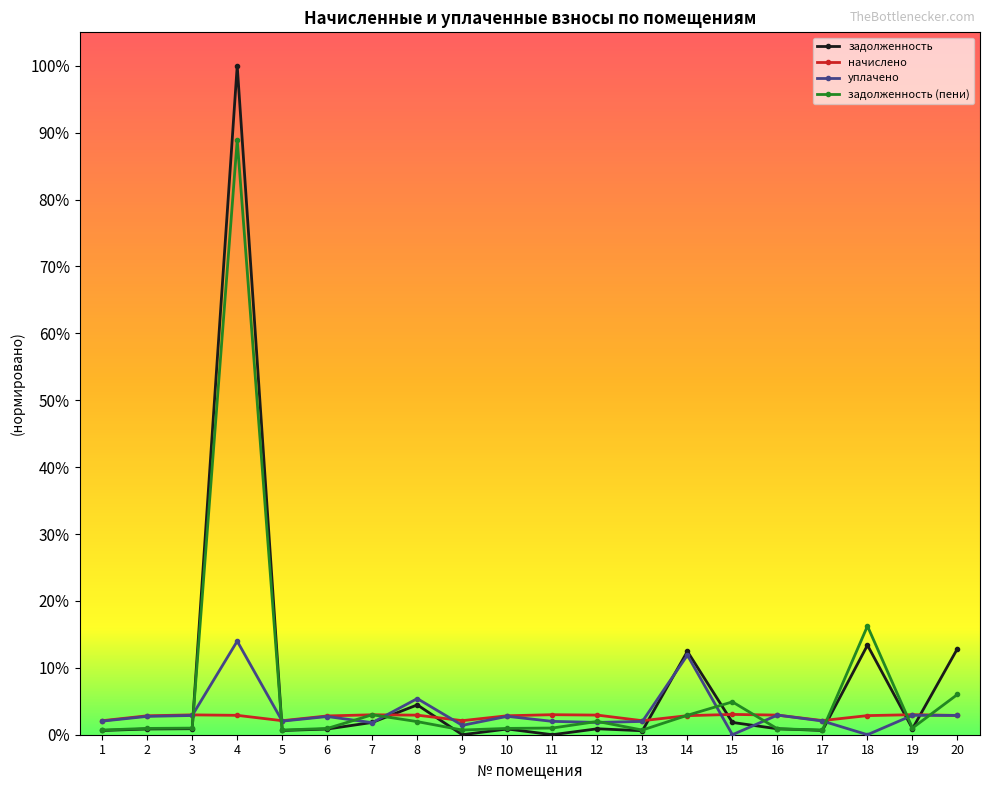

What are all the series names shown in the legend?

задолженность, начислено, уплачено, задолженность (пени)